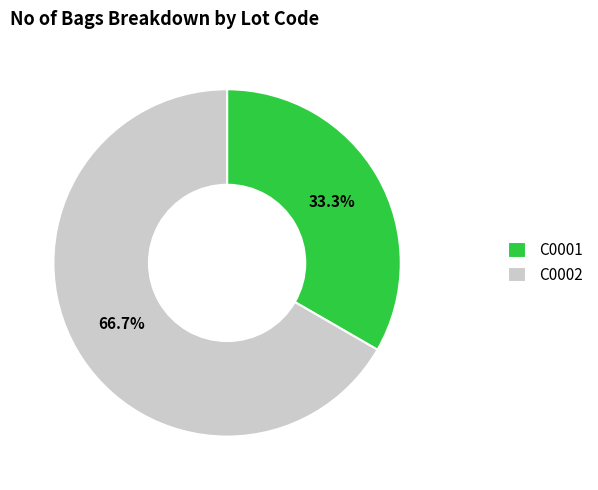

How much of the chart is everything except C0001?

66.7%